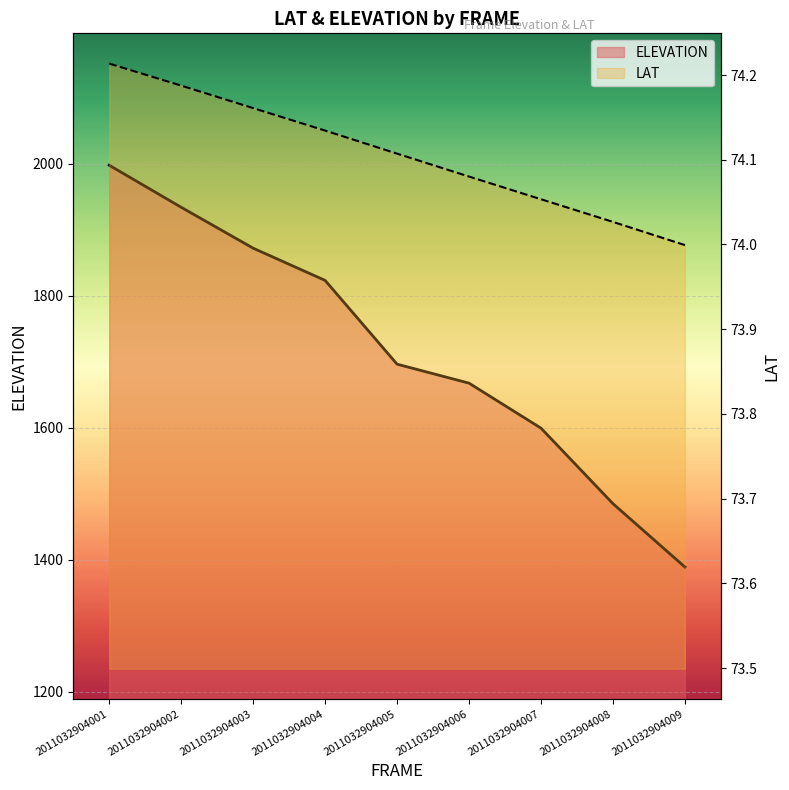

Rank the categories by ELEVATION value from lowest to highest.

2011032904009, 2011032904008, 2011032904007, 2011032904006, 2011032904005, 2011032904004, 2011032904003, 2011032904002, 2011032904001